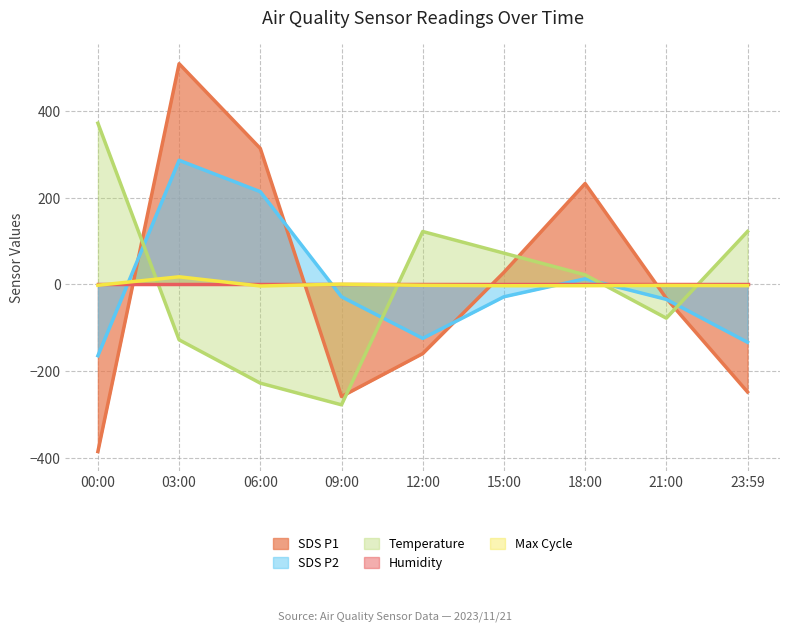

Between which two adjacent categories do Temperature and Max Cycle first intersect?

00:00 and 03:00